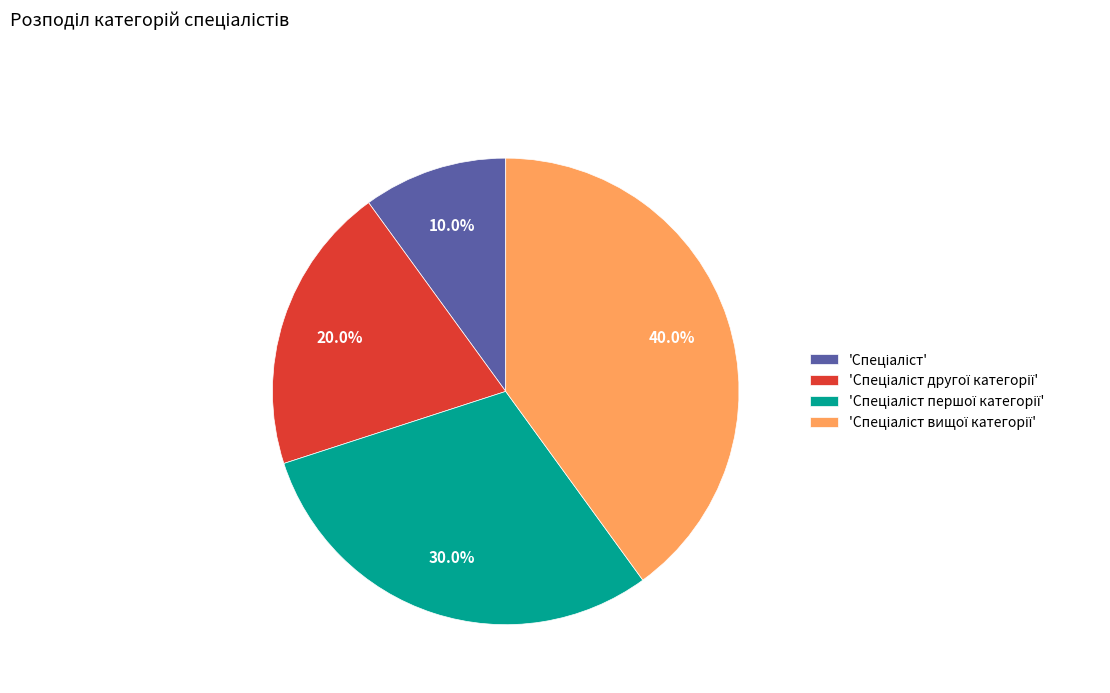

How many slices are in this pie chart?

4